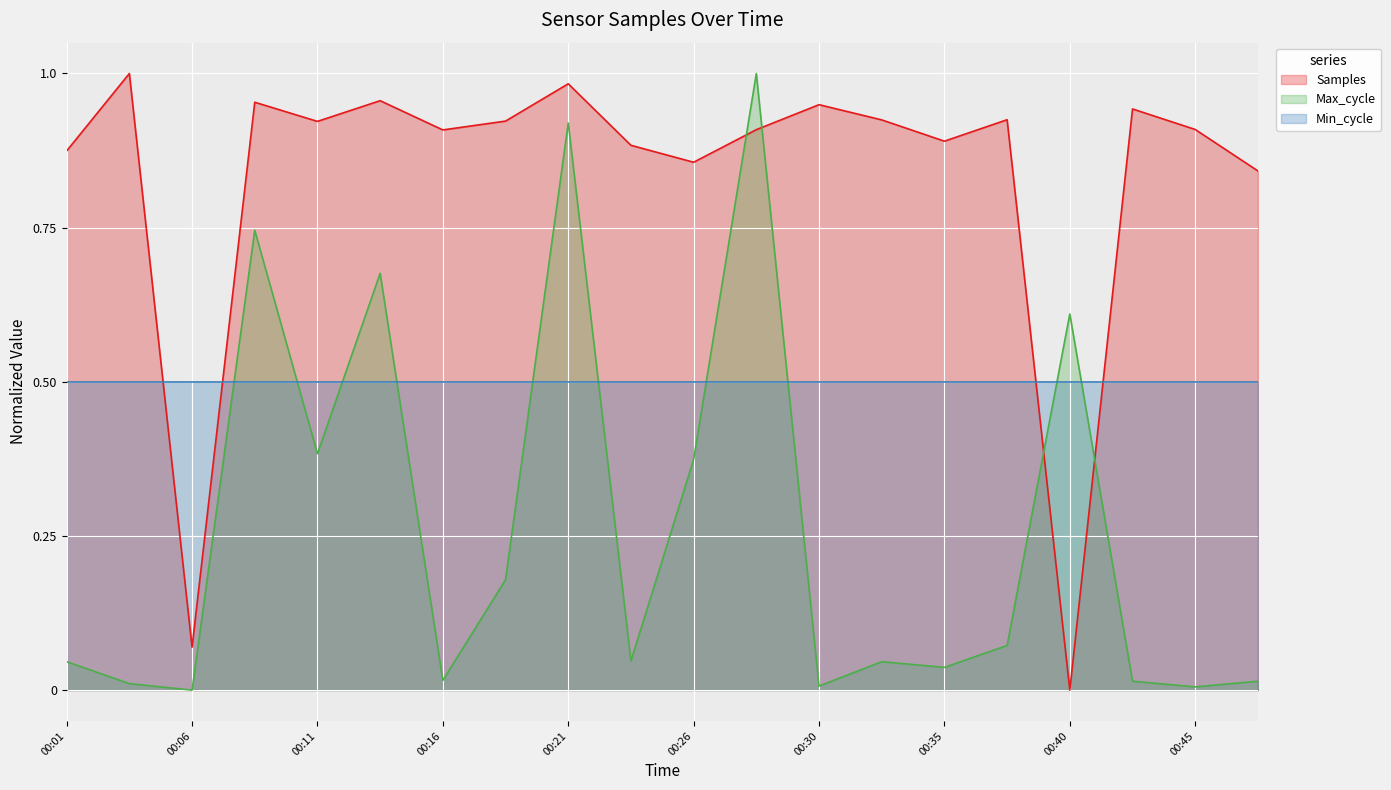

How many interior local valleys does the Samples series have?

6